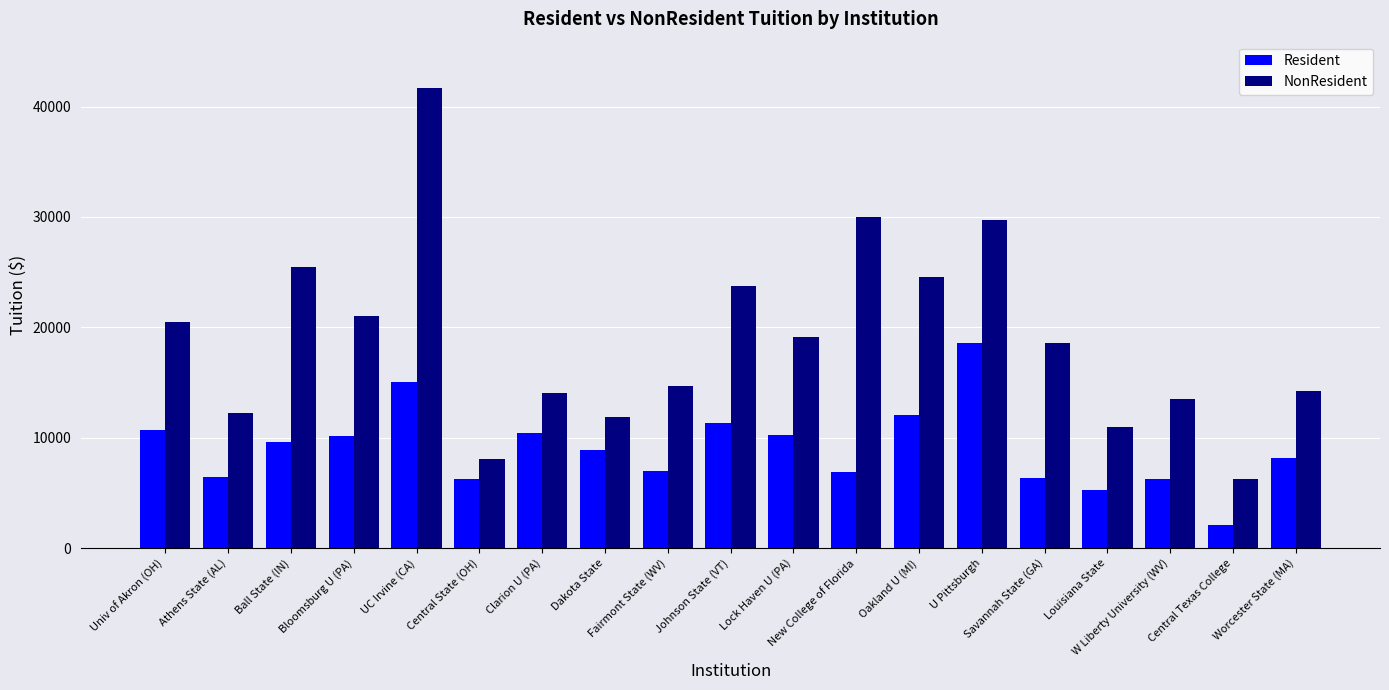

What is the difference between the maximum and minimum values in the NonResident series?

35438